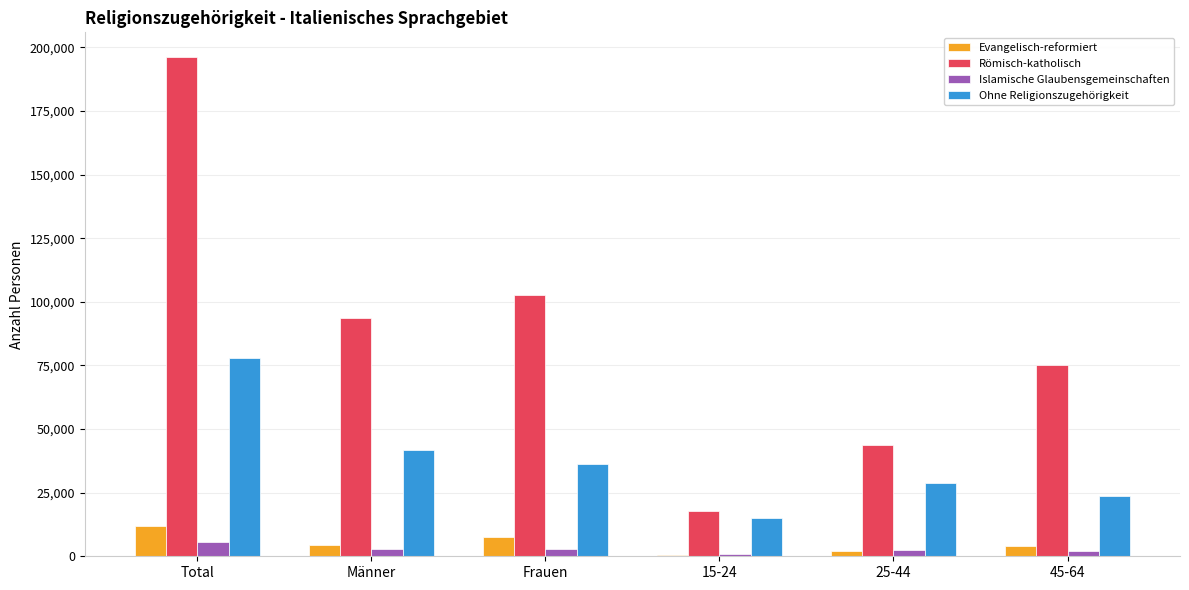

The value of Islamische Glaubensgemeinschaften at Total is 5649.4. True or false?

True